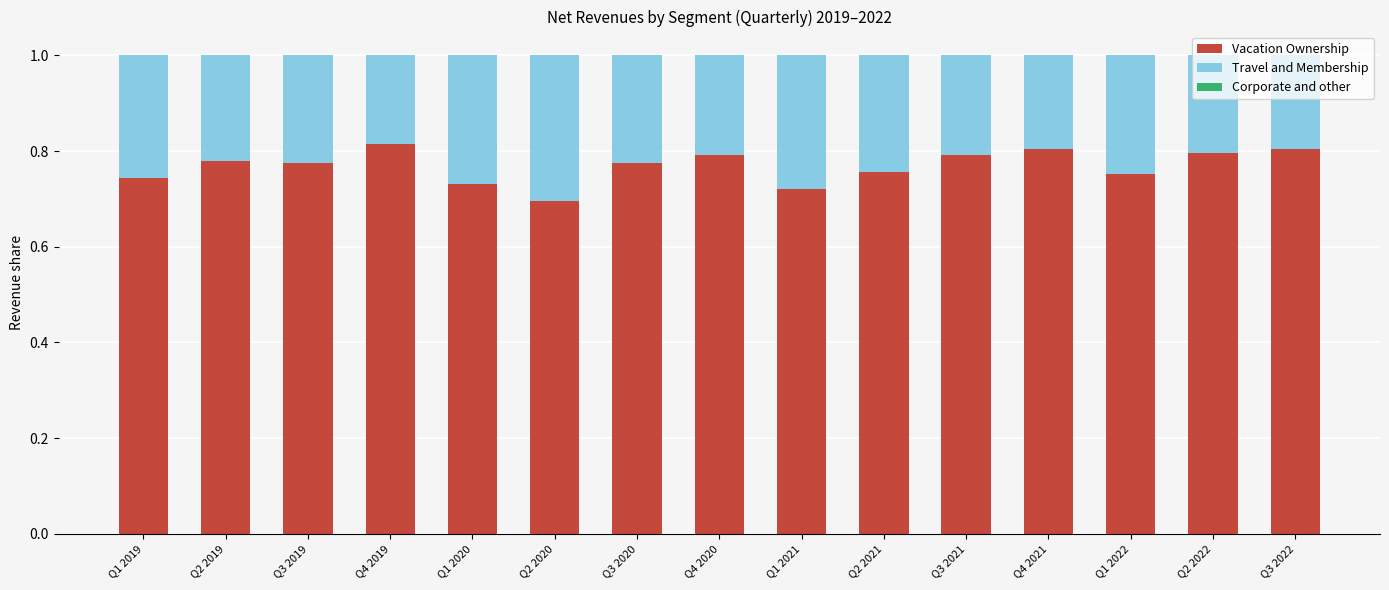

How many bars are there in total?

15